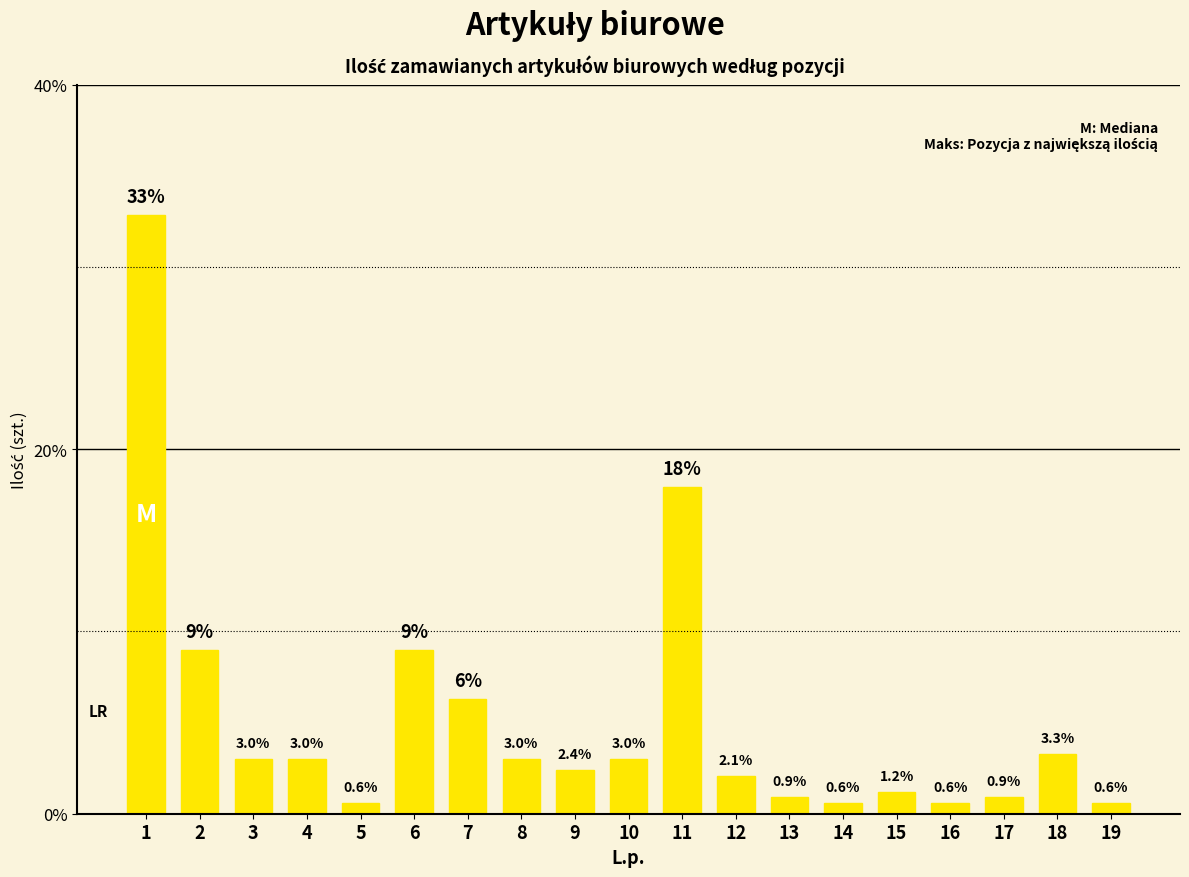

What is the maximum value shown in the chart?

32.8